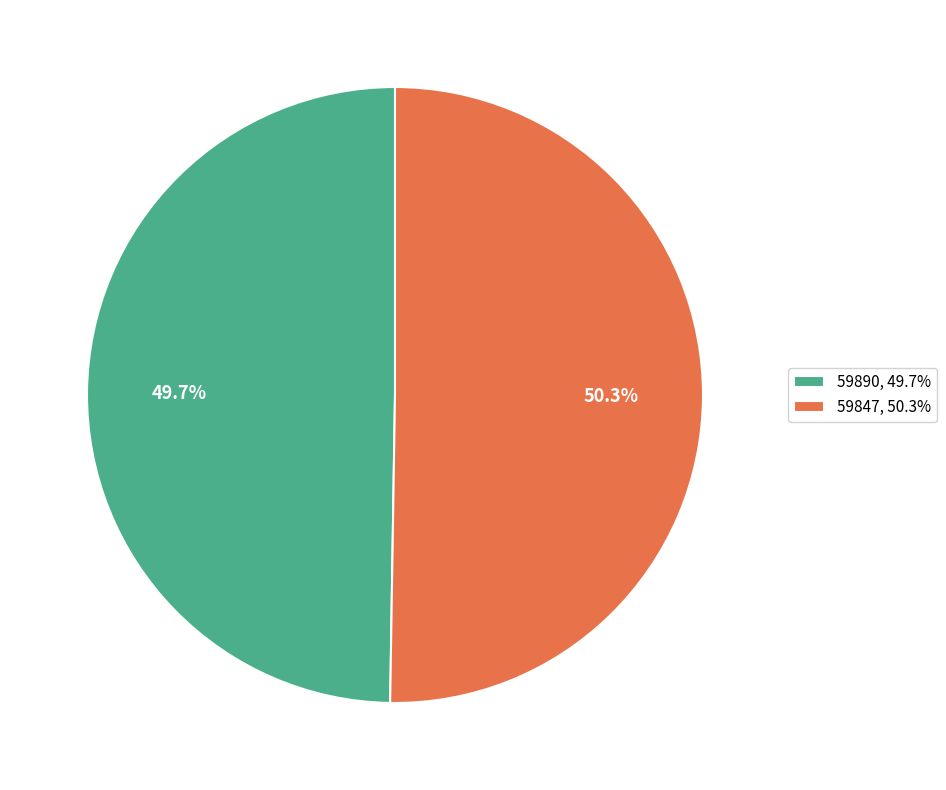

Between 59890 and 59847, which is larger?

59847